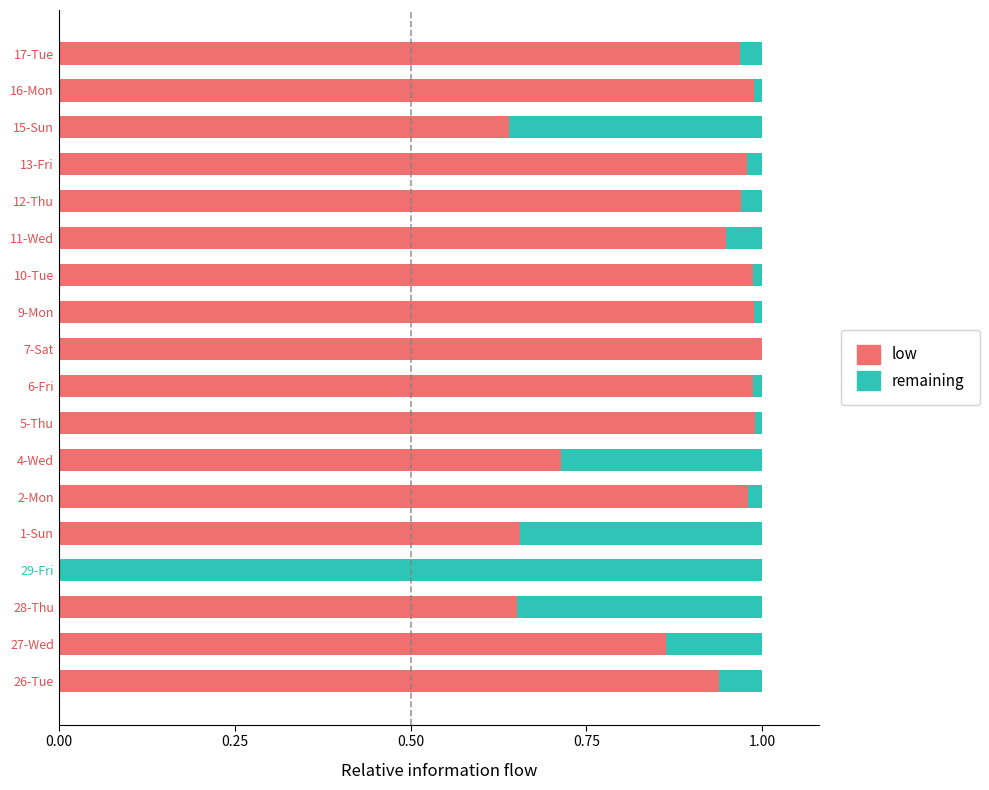

Is it true that Remaining equals 0.0 at 6-Fri?

False